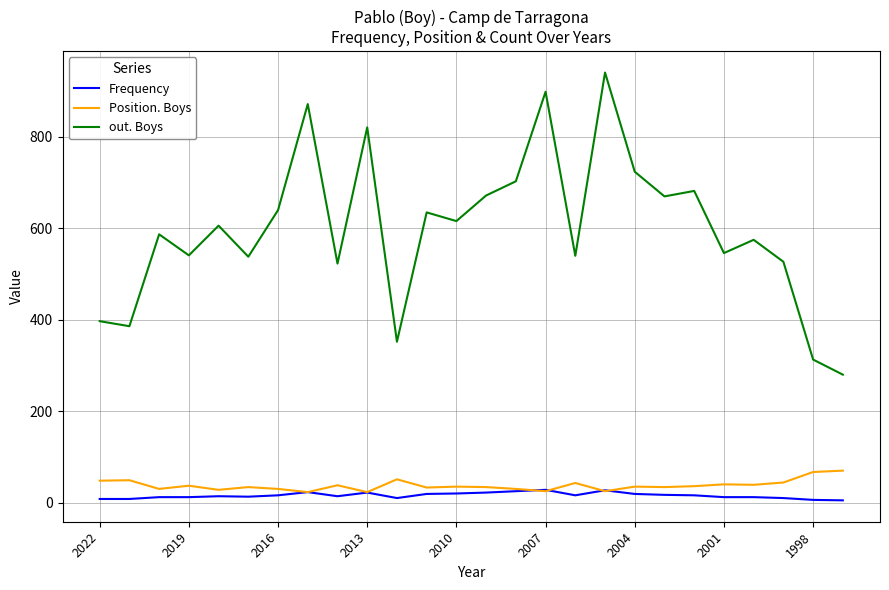

List the series in order of their peak value, lowest first.

Frequency, Position. Boys, out. Boys